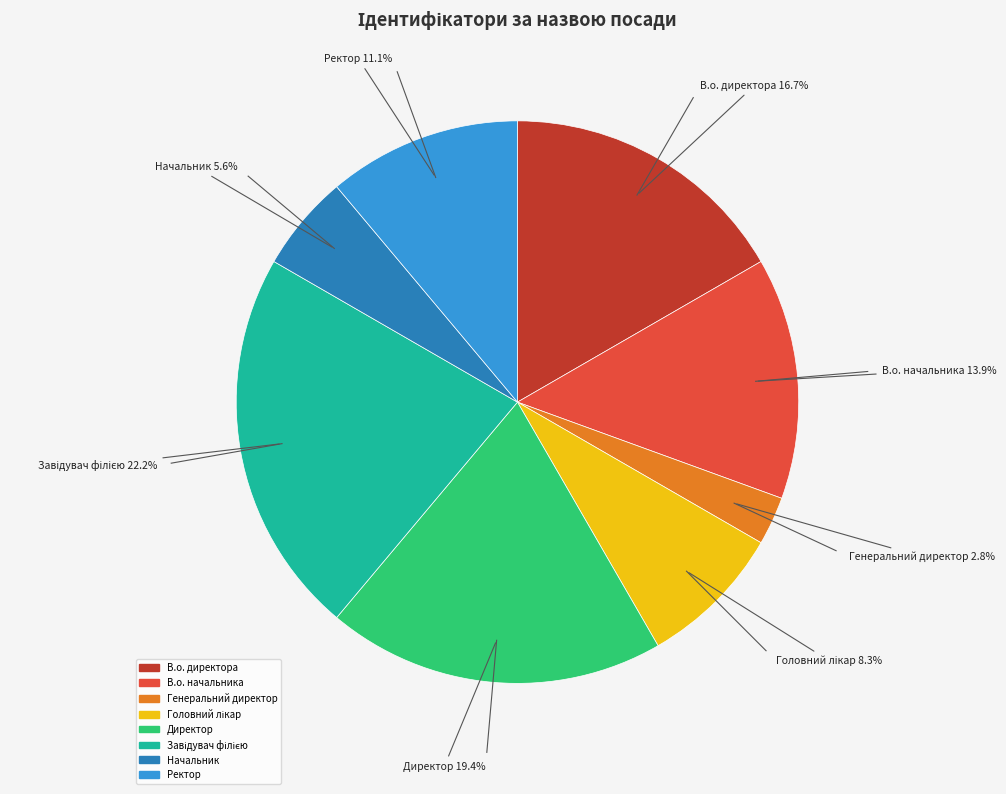

Between Начальник and Ректор, which is larger?

Ректор